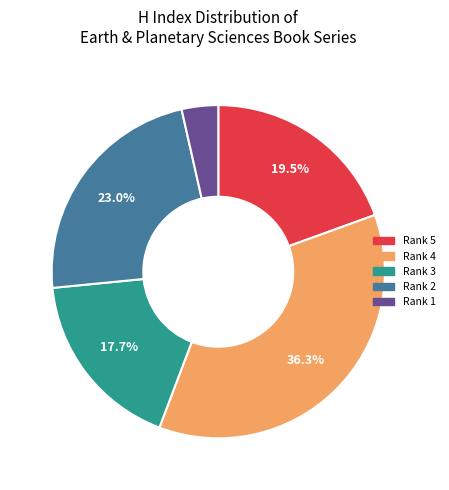

Is there a majority slice in this chart?

No